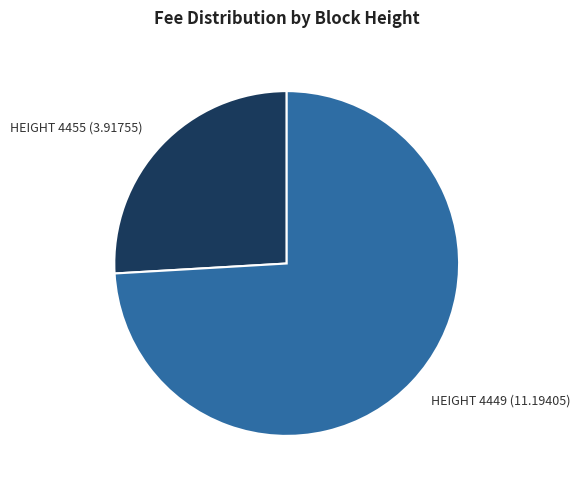

Which slice is the largest?

HEIGHT 4449 (11.19405)